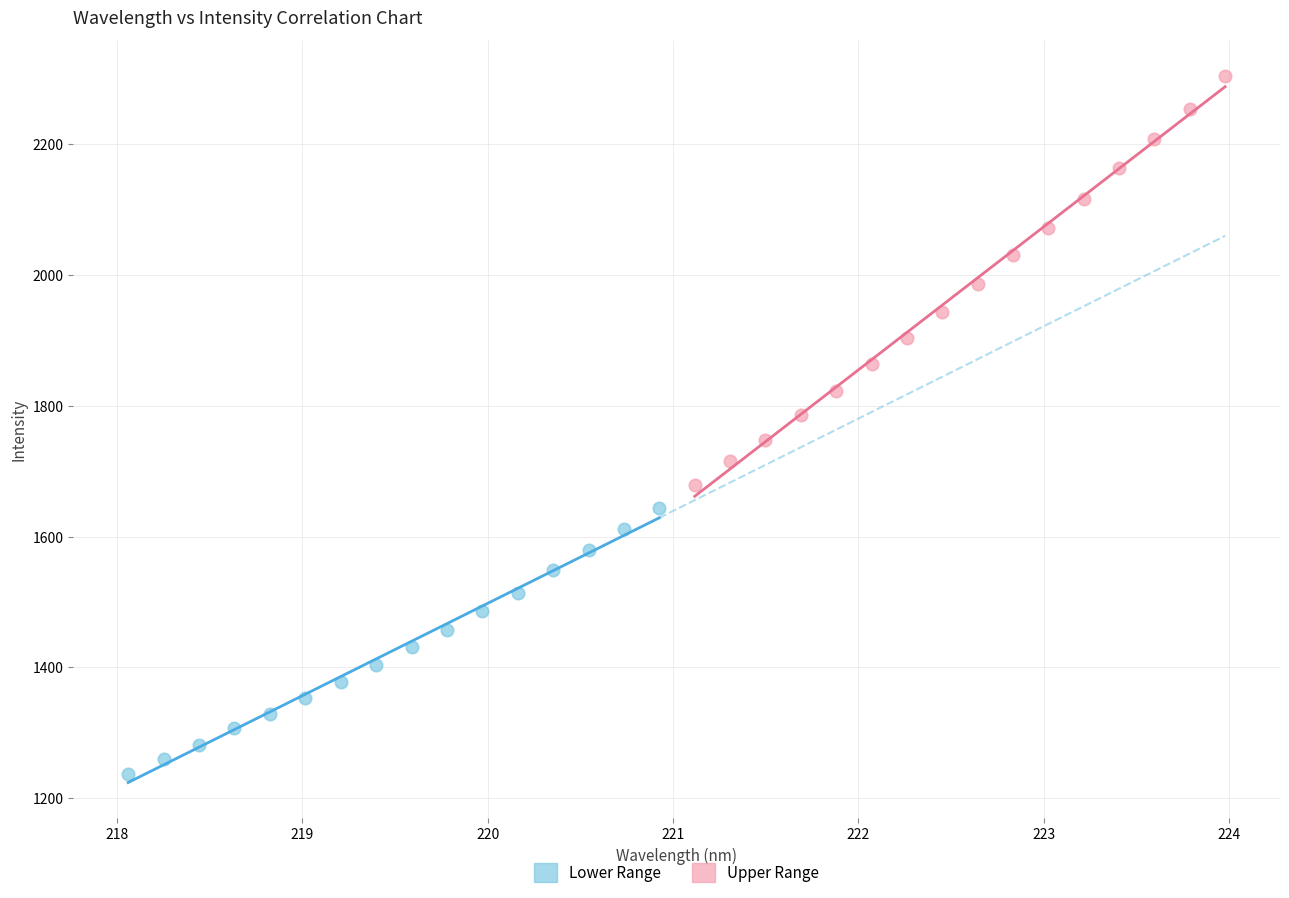

Which series has the widest spread of Y values?

Upper Range